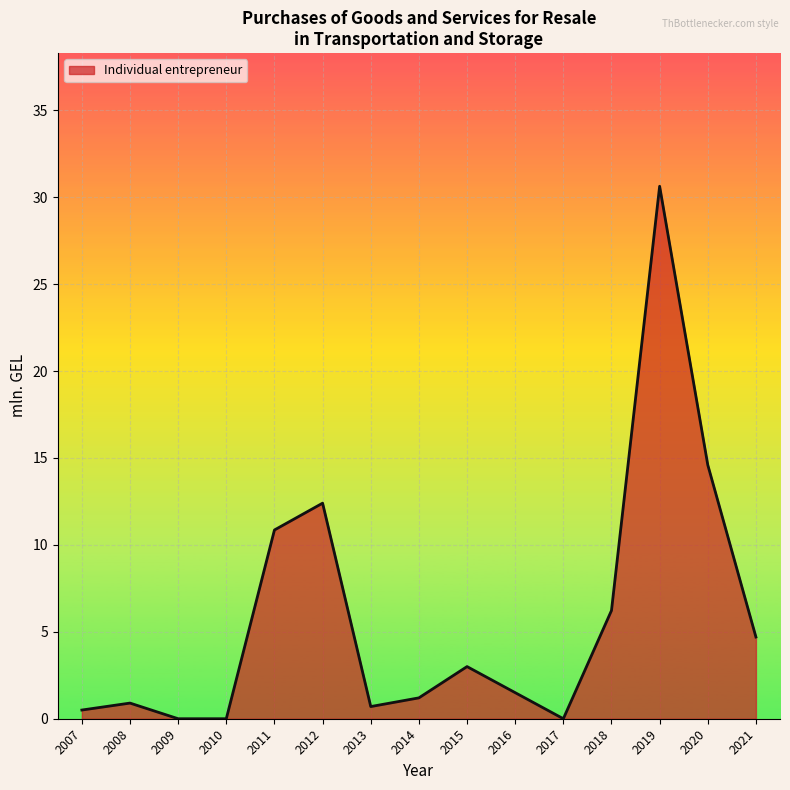

Between 2021 and 2009, which is larger?

2021